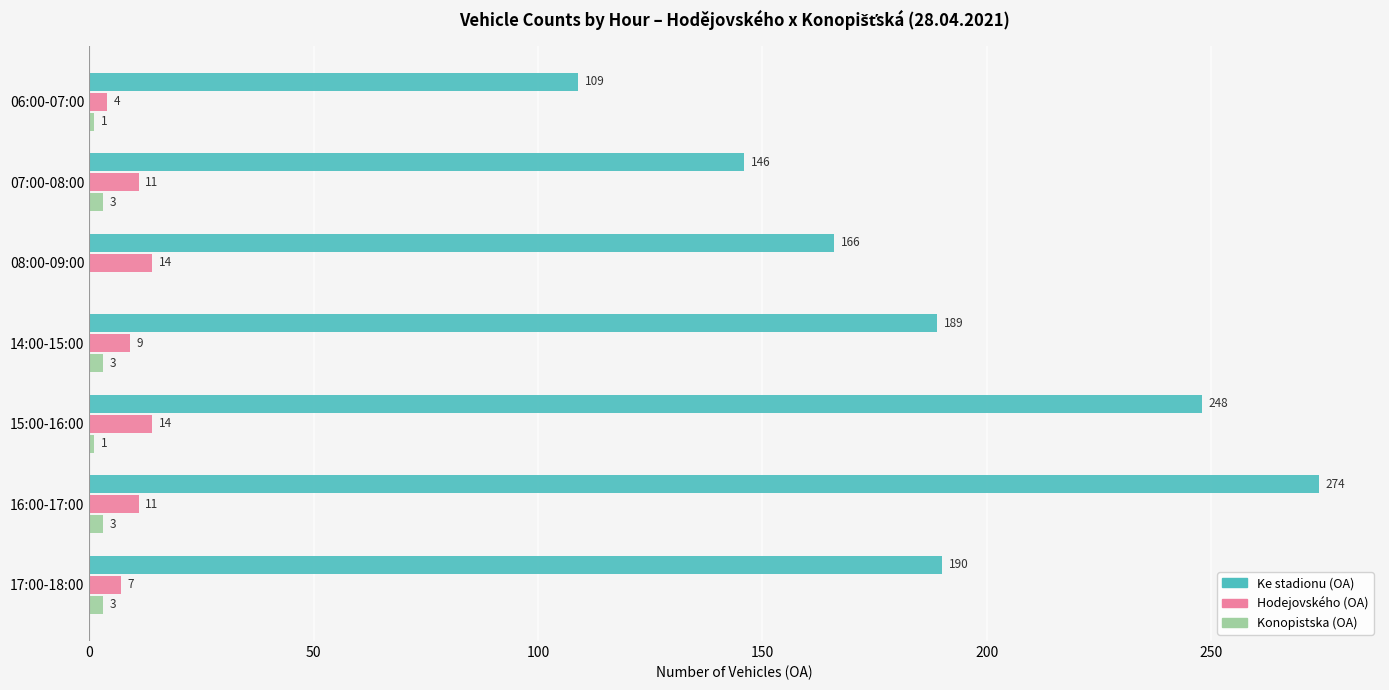

How many data points does each series have?

7